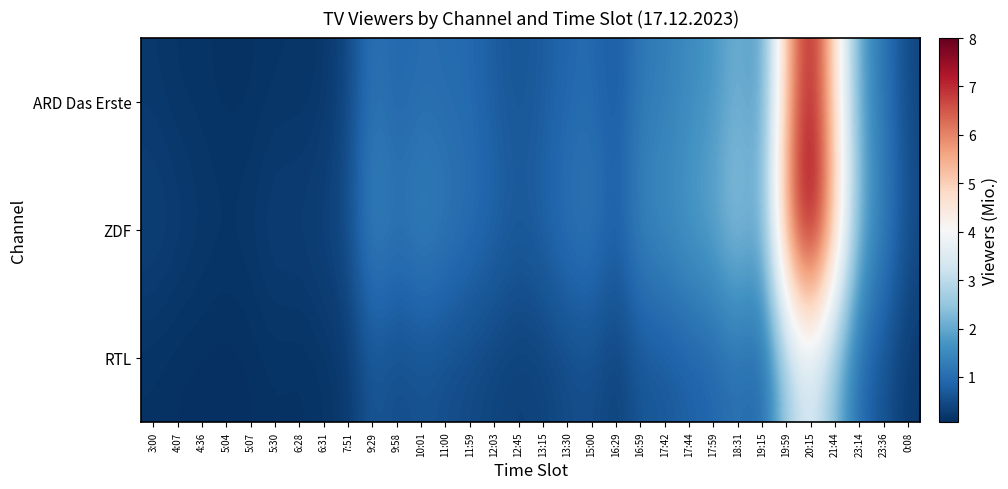

At how many categories does at least one series exceed 5?

3